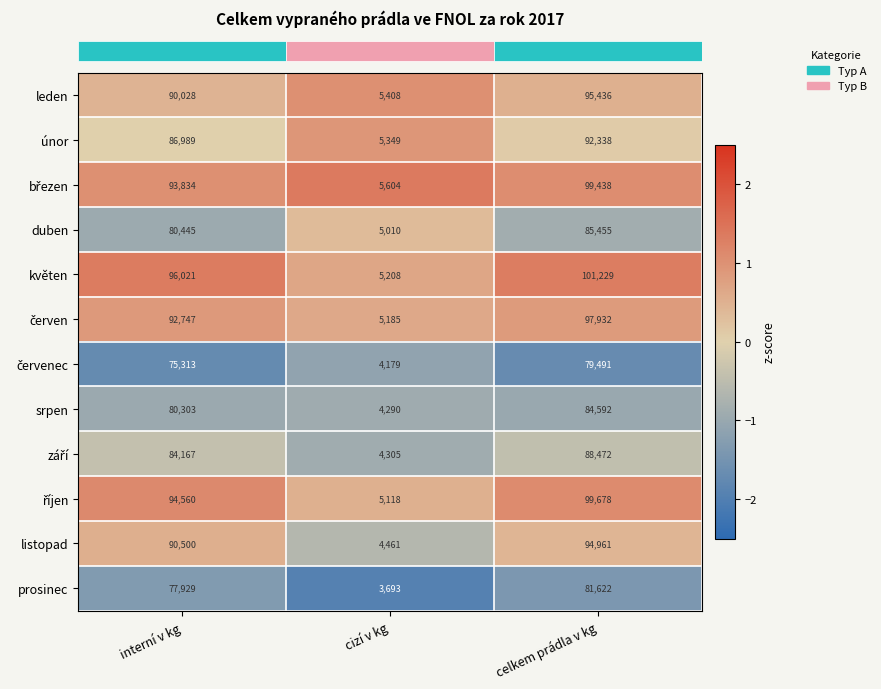

What is the difference between the maximum and minimum values in the duben series?

80445